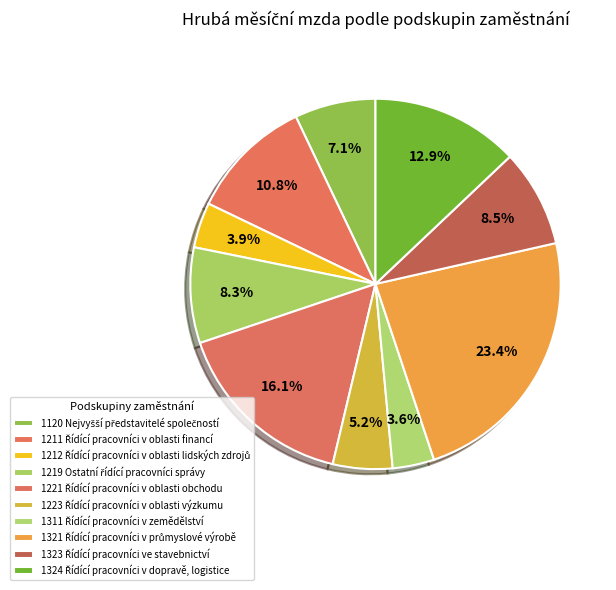

To the nearest percent, what percentage of the pie is 1324 Řídící pracovníci v dopravě, logistice?

13%